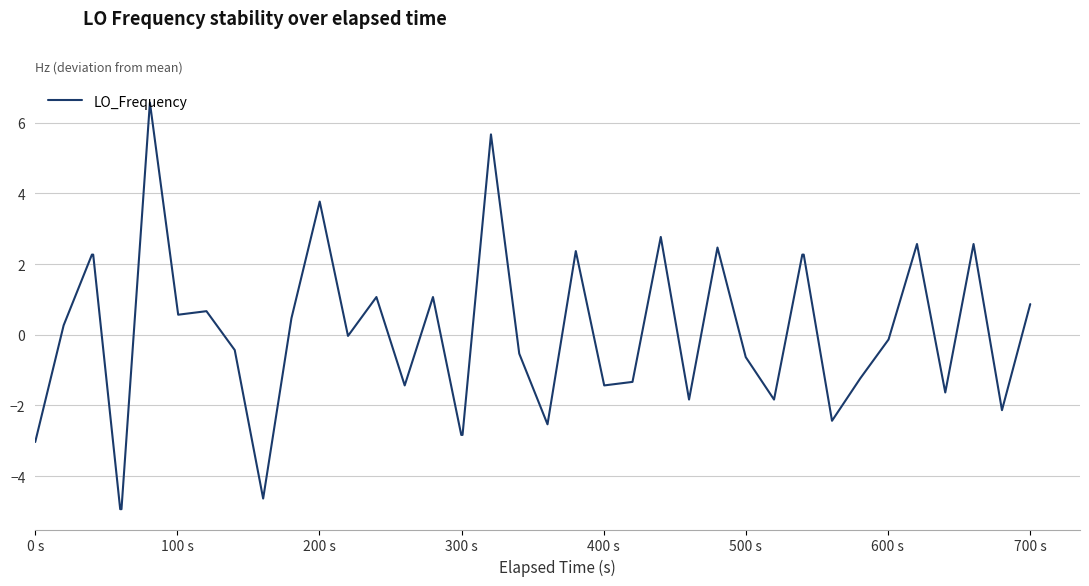

What is the minimum value shown in the chart?

-4.9